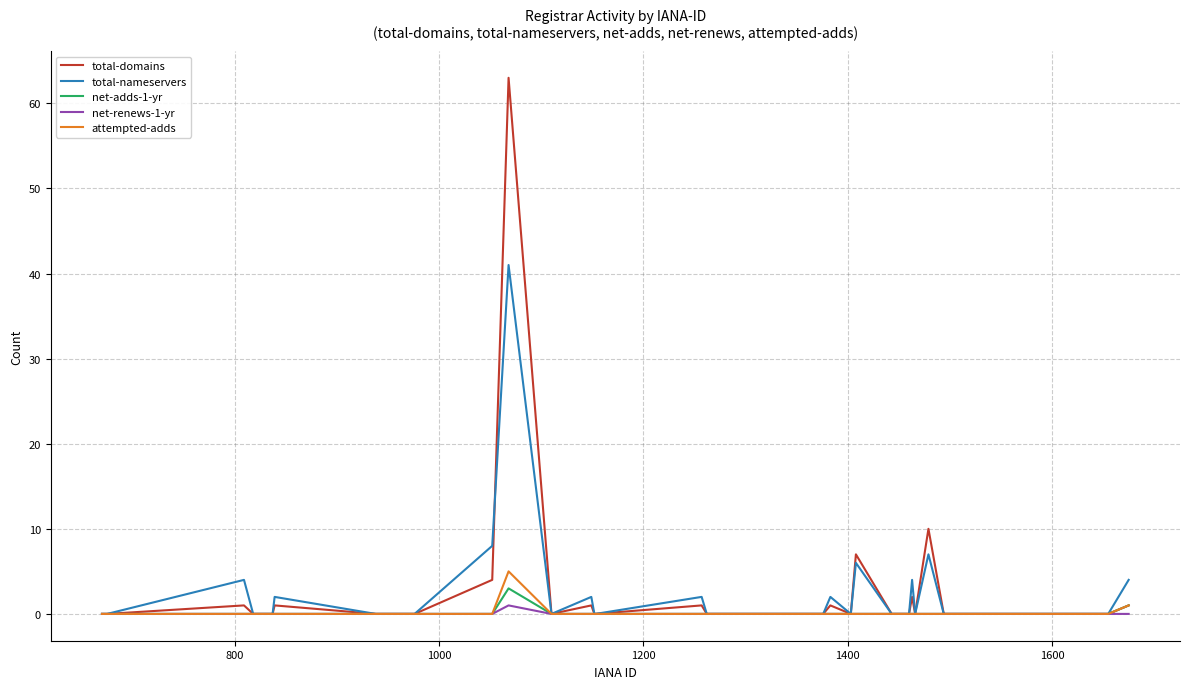

Which series has the largest range (max minus min)?

total-domains